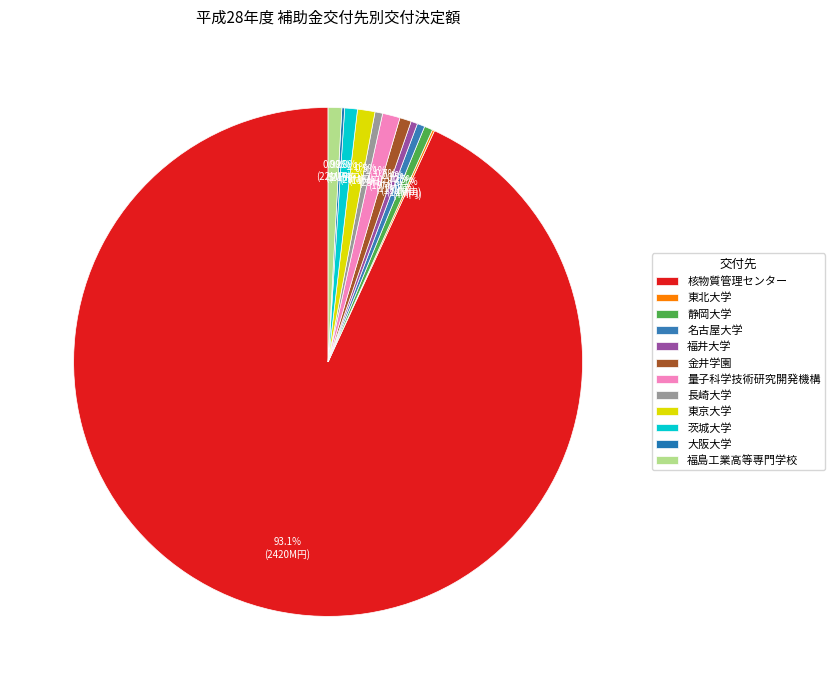

What is the largest slice in the pie chart?

公益財団法人核物質管理センター